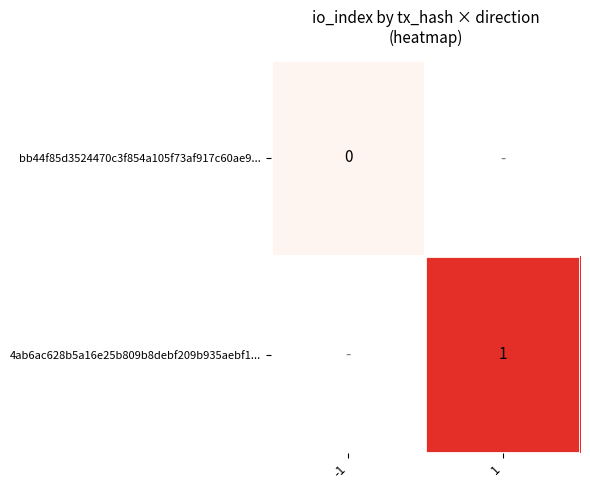

Between -1 and 1, which is larger?

1